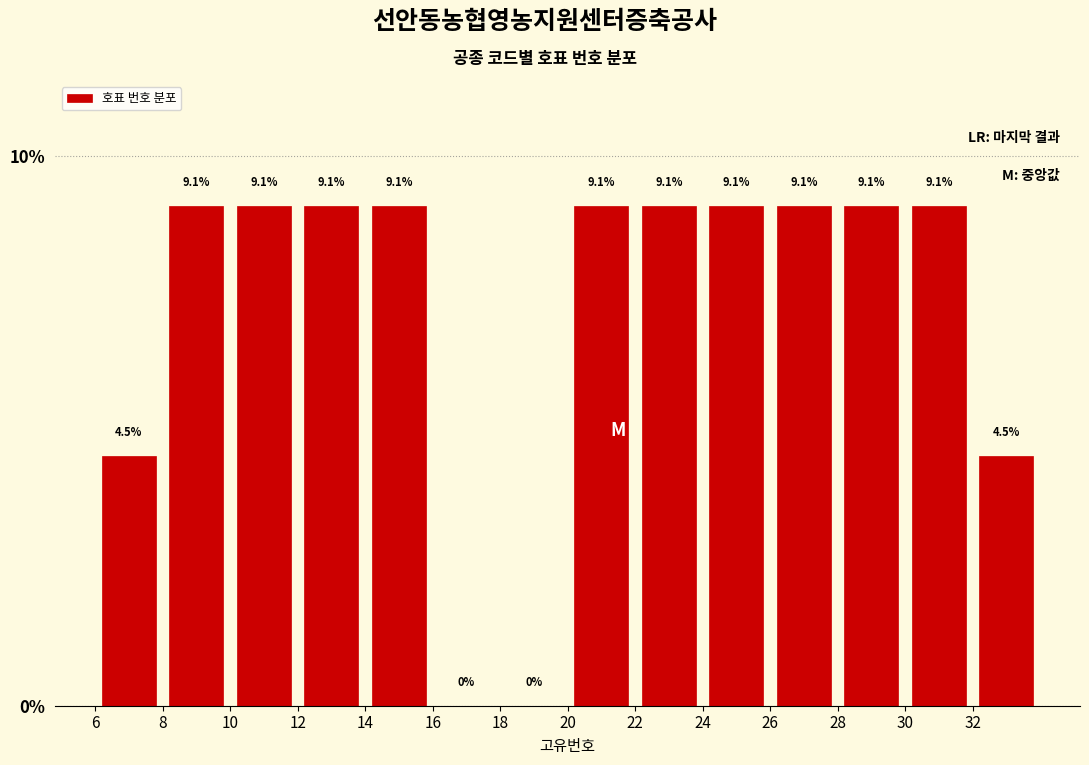

What is the height of the bar covering 14 to 16 on the x-axis?

9.1